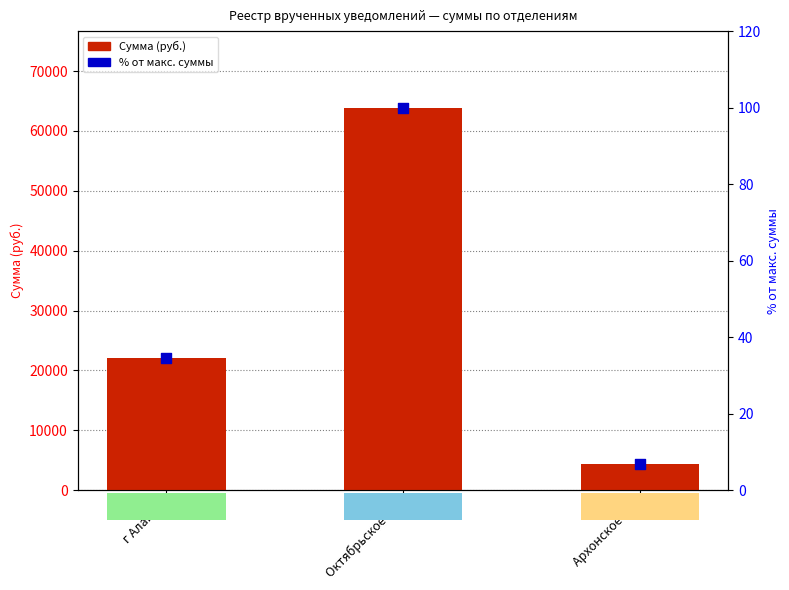

Is the value of % от макс. суммы at Октябрьское ЭО greater than the value of Сумма at г Алагир?

No